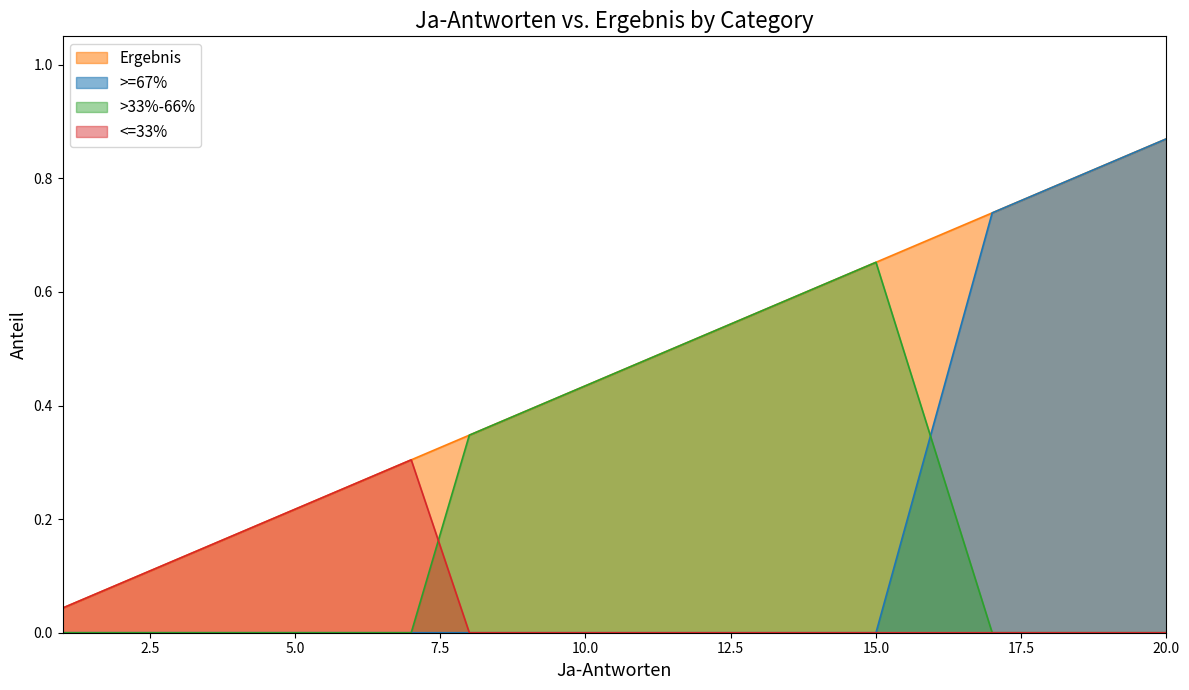

Is it true that >33%-66% equals -0.4 at 20.0?

False